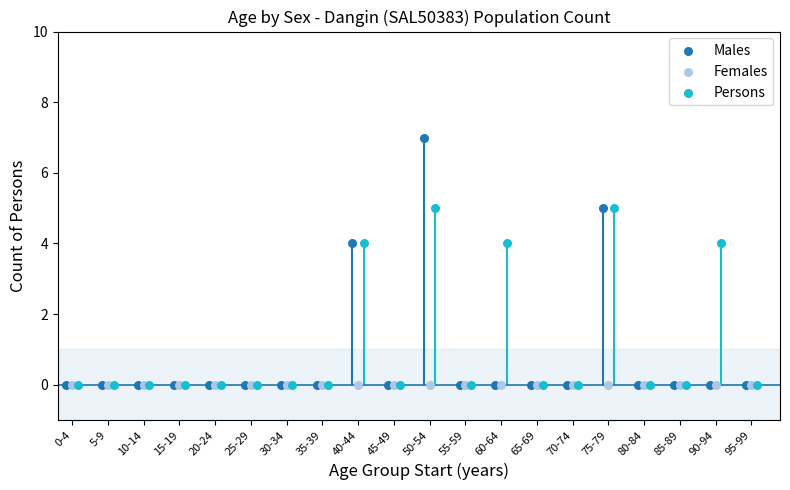

Which series contains the highest Y value?

Males